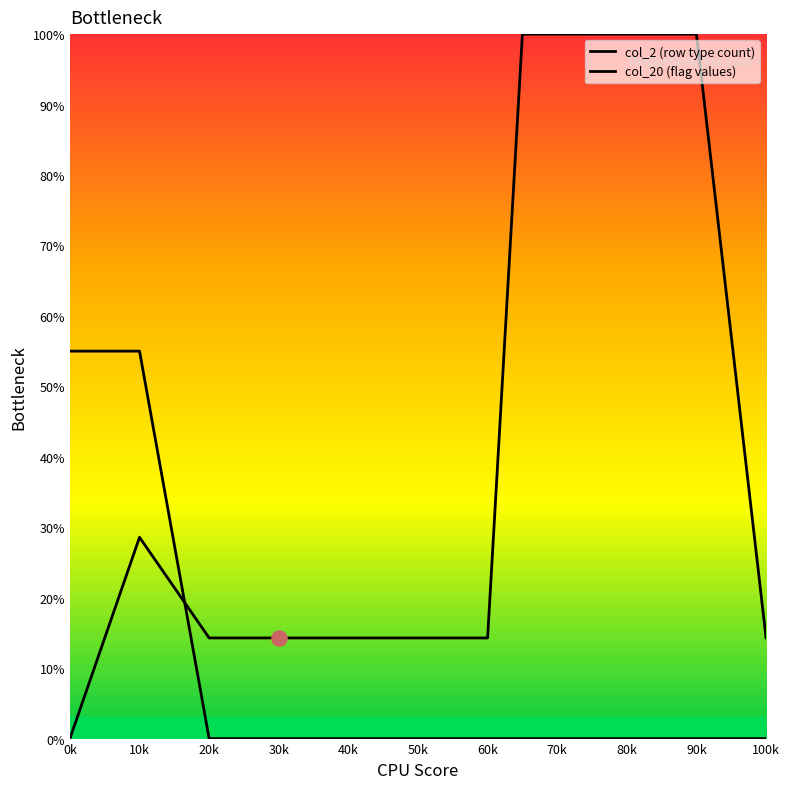

What is the total value across all series at 60k?

14.3